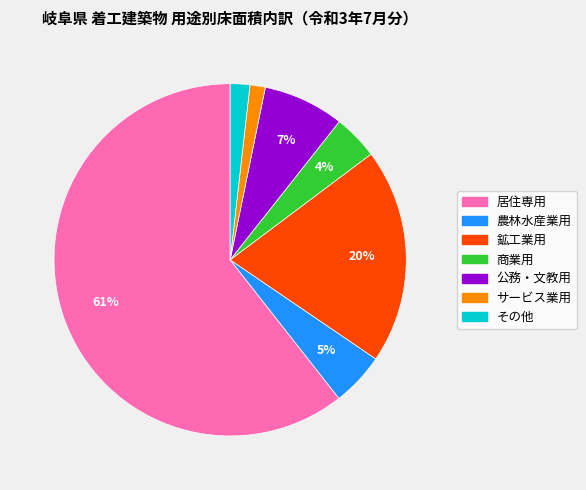

What is the majority slice?

居住専用